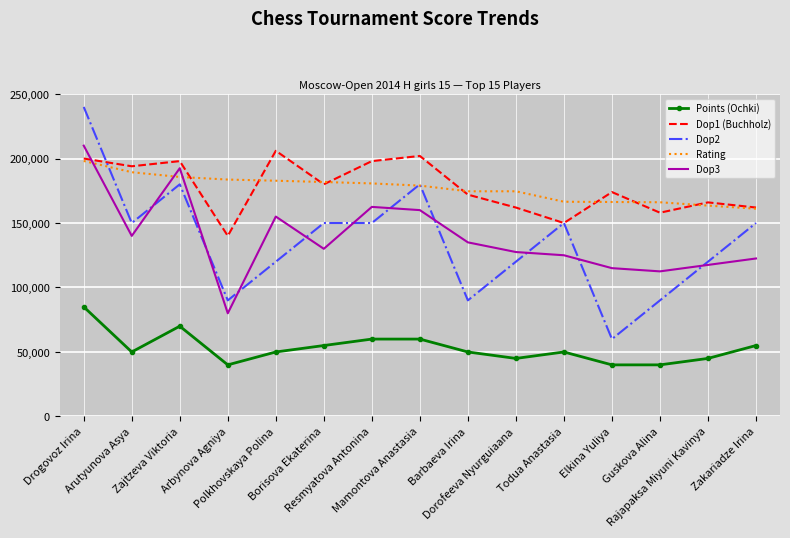

What is the minimum value for Dop1 (Buchholz)?

140000